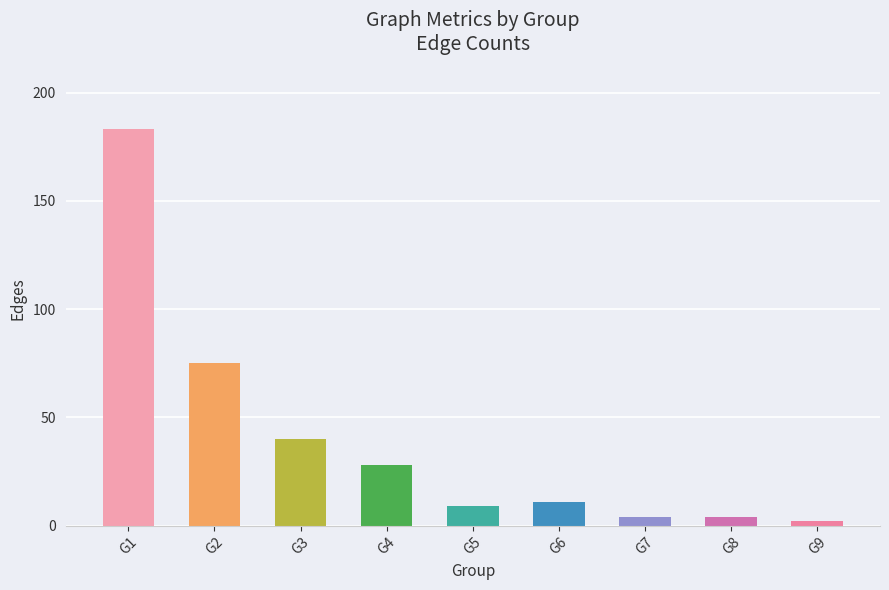

The value at G2 is 75. True or false?

True